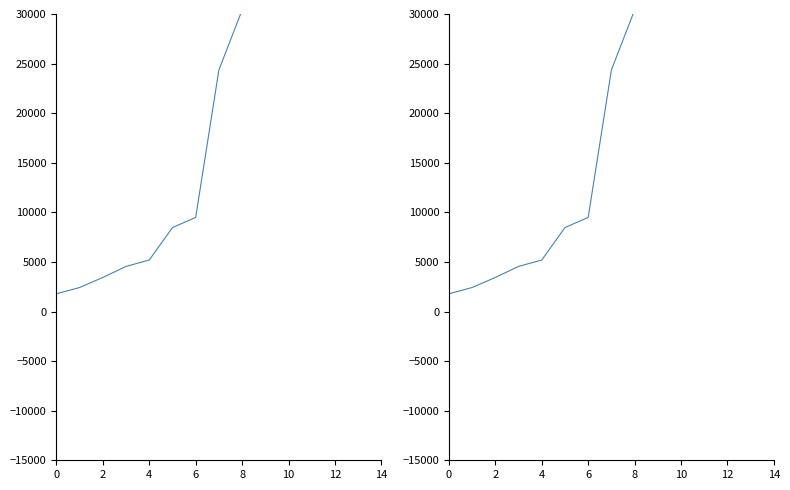

What is the approximate value at 13?

42133